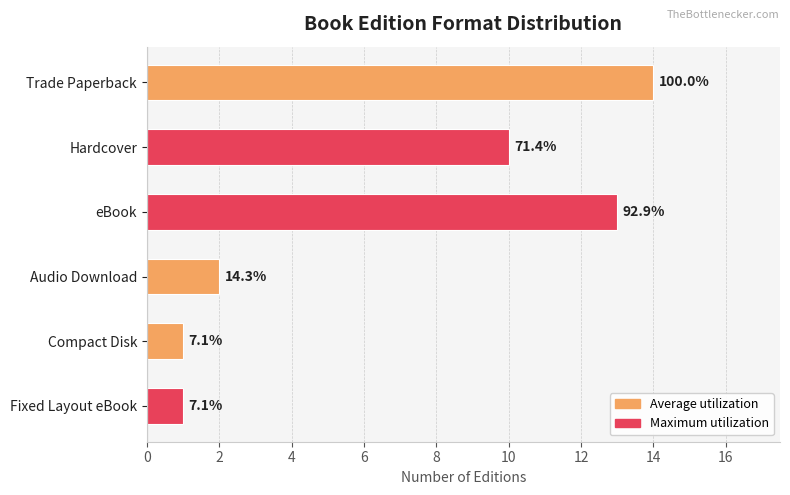

How many bars are there in total?

6